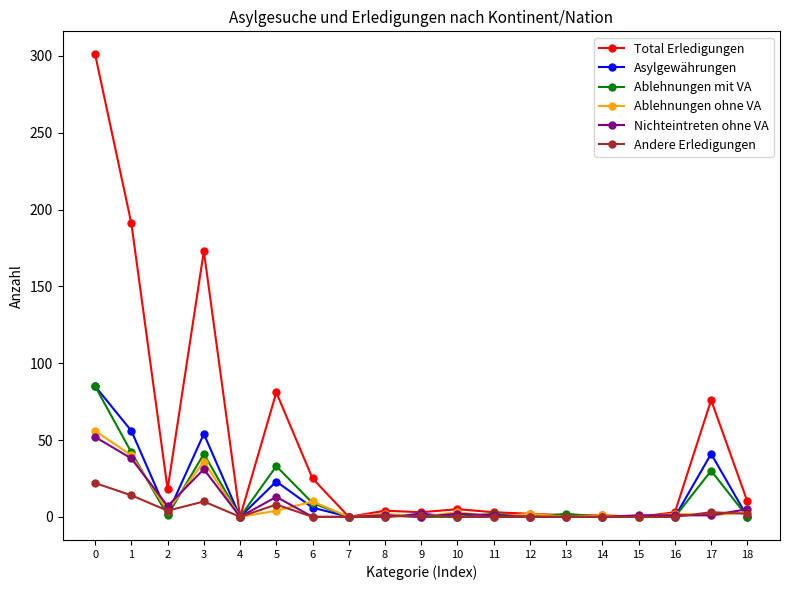

The Asylgewährungen series shows 0 at 18. True or false?

True